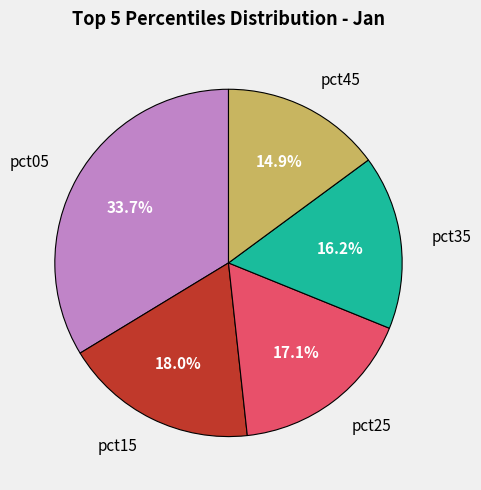

Is there any slice that represents more than half of the pie?

No